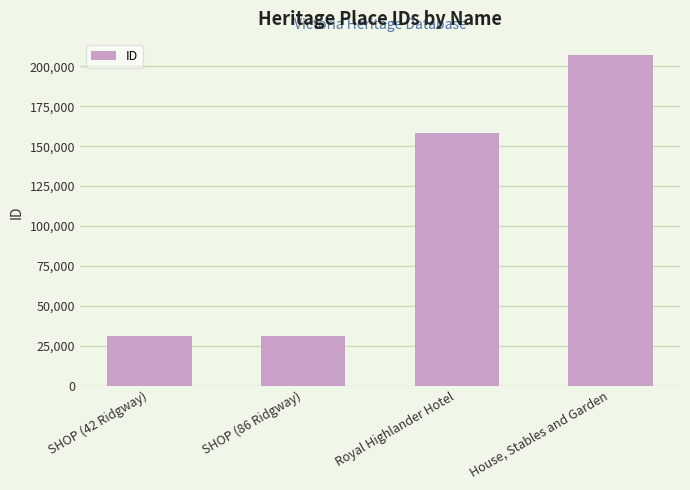

What is the maximum value shown in the chart?

206893